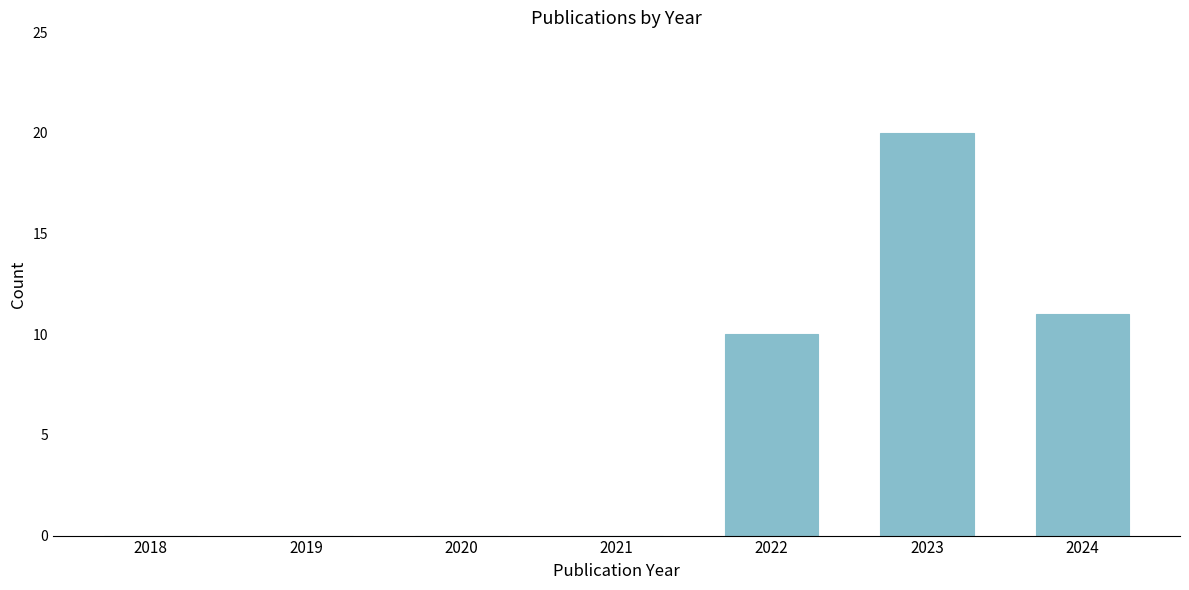

Reading left to right, transcribe all the data shown in this chart.

2018=0	2019=0	2020=0	2021=0	2022=10	2023=20	2024=11